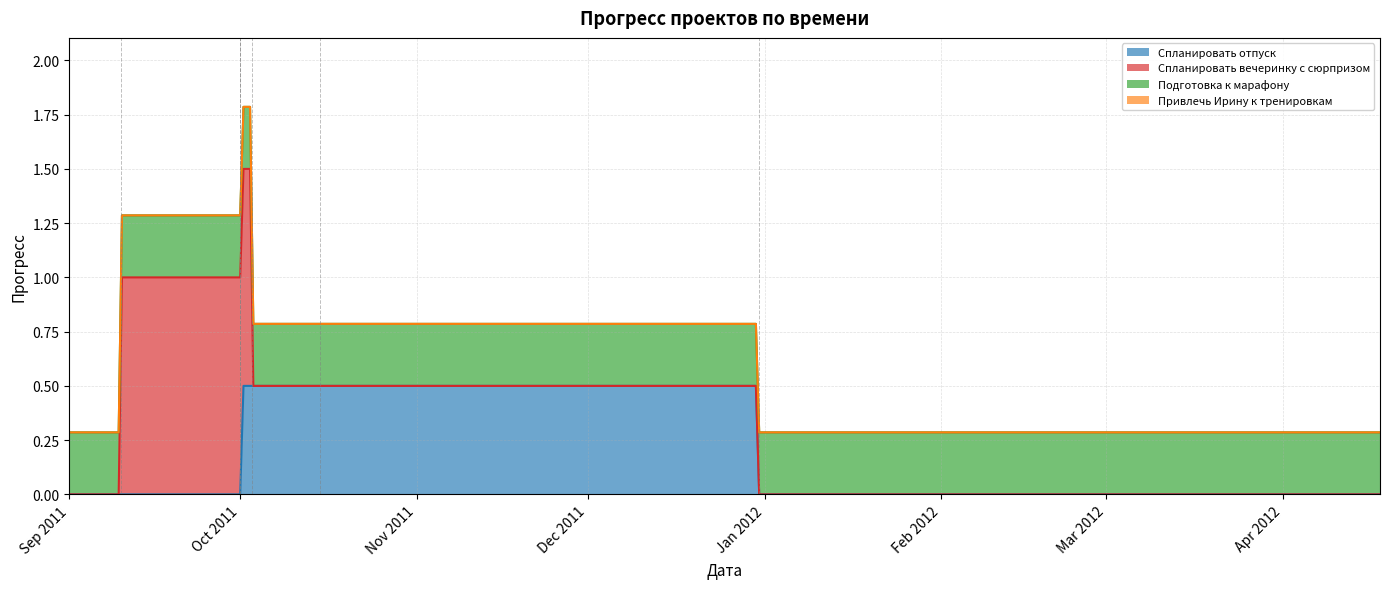

The chart shows a value of 0.5 at 2011-10-01. True or false?

True